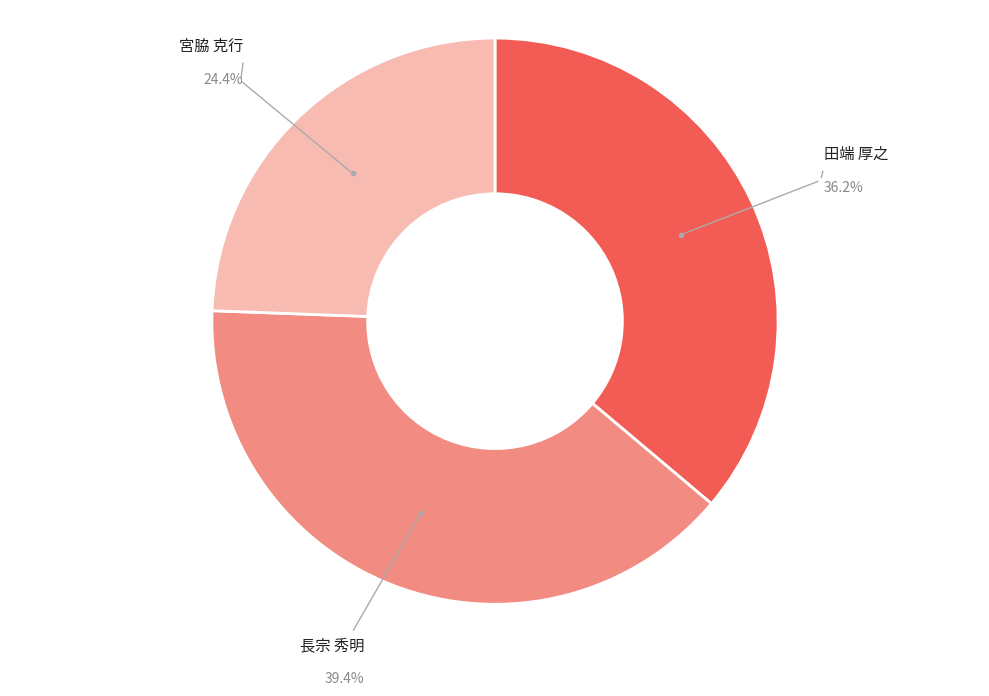

To the nearest percent, what is the difference between the largest and smallest slice percentages?

15%